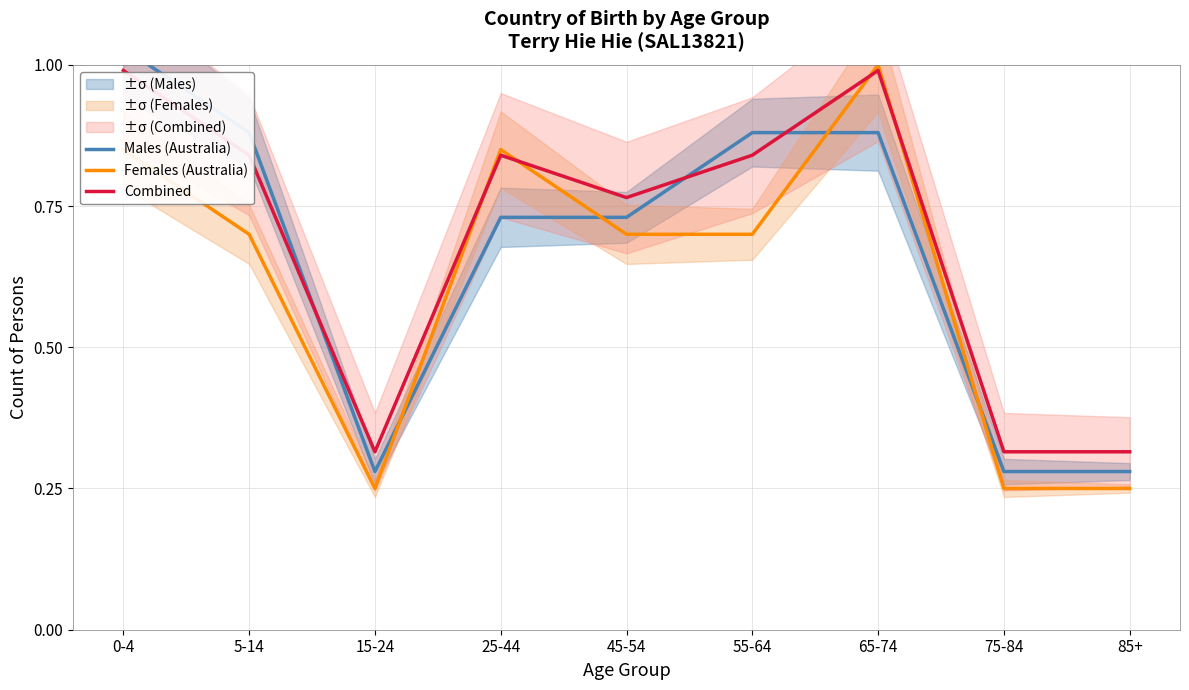

At which category does the chart reach its minimum across all series?

15-24